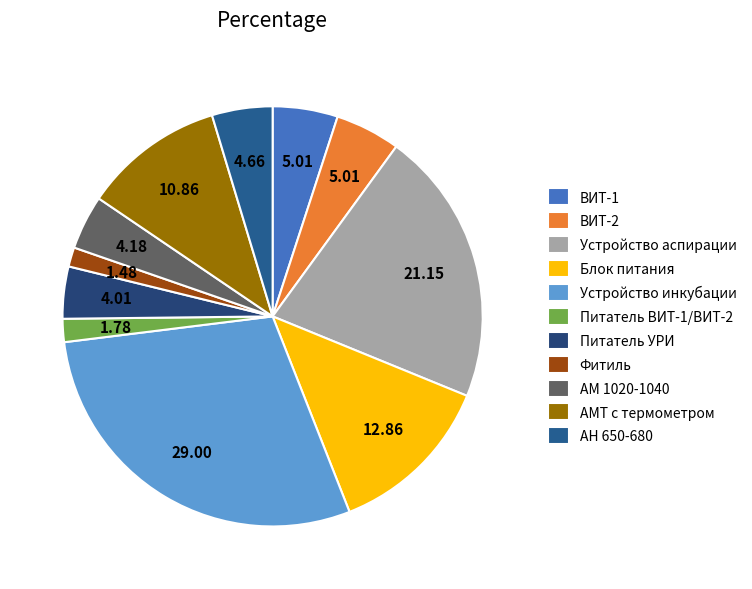

To the nearest percent, what is the difference between the АМ 1020-1040 and Устройство инкубации slice percentages?

25%